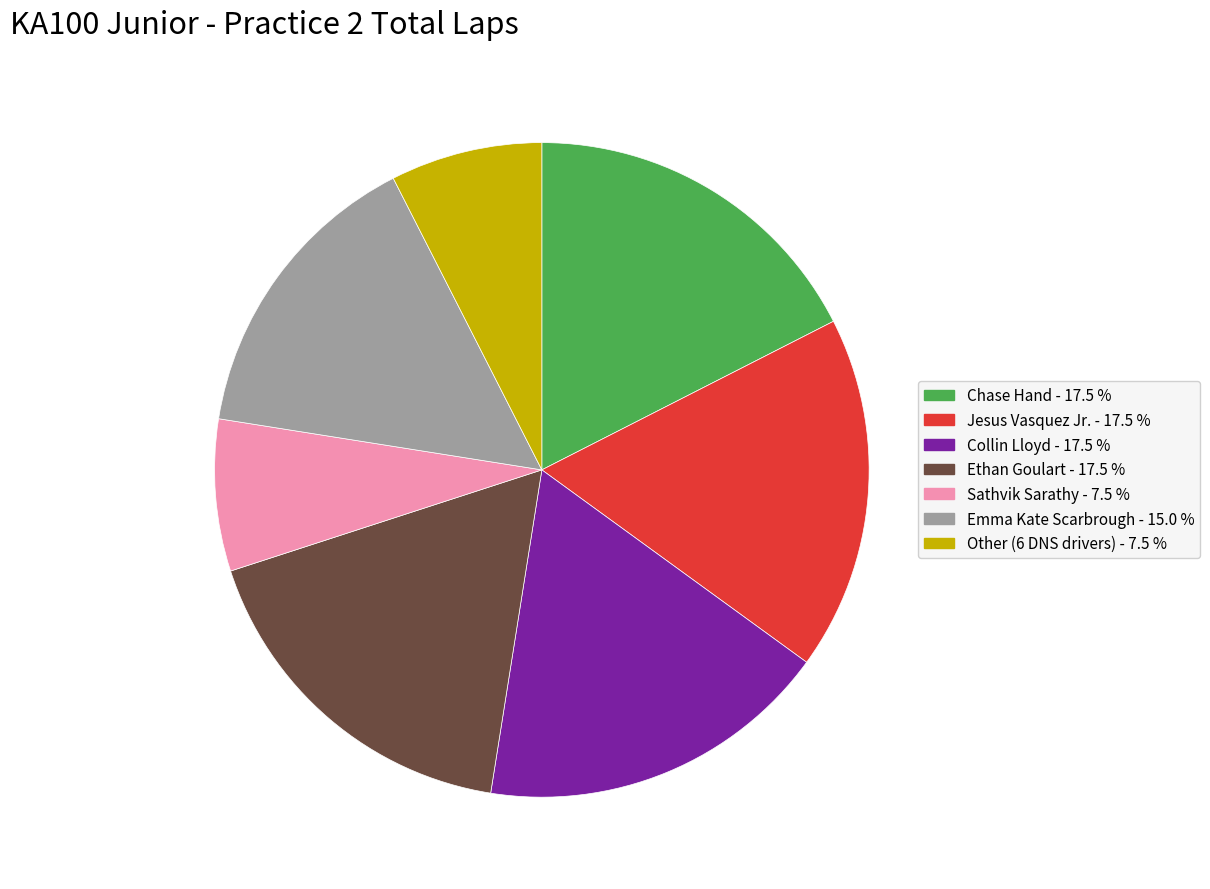

Does any single category account for the majority?

No